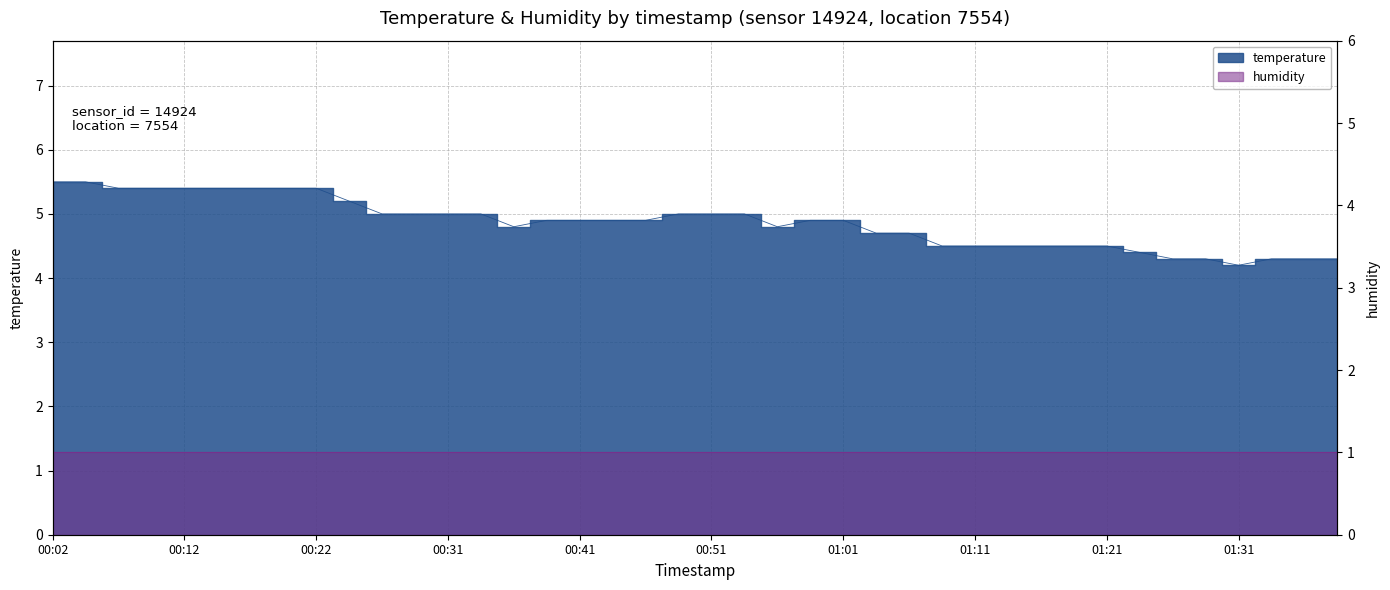

At which label is the value closest to 4?

01:31